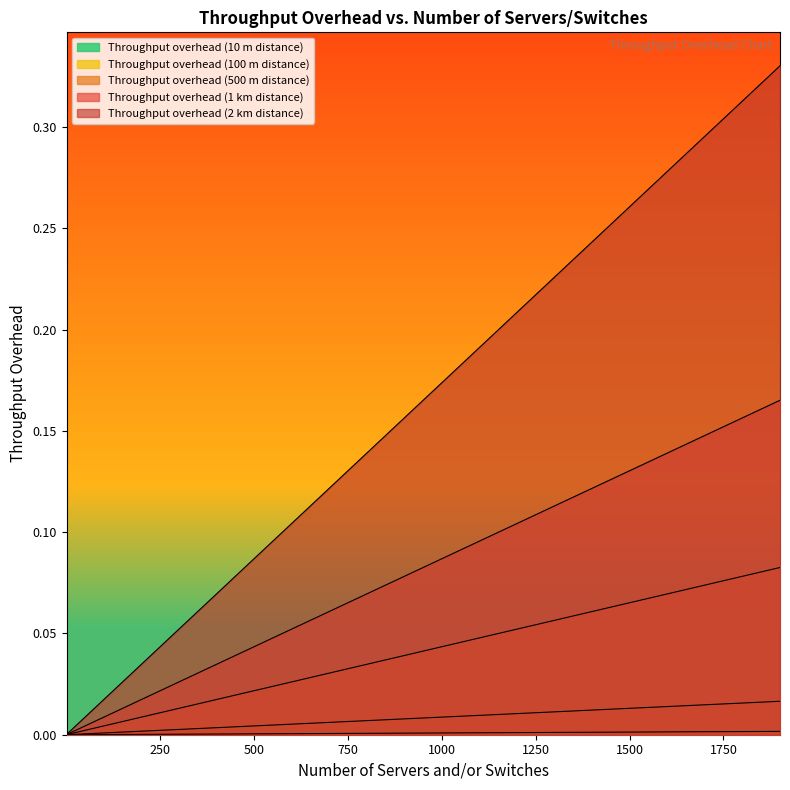

True or false: Throughput overhead (500 m distance) has more than 1 interior local peaks.

False